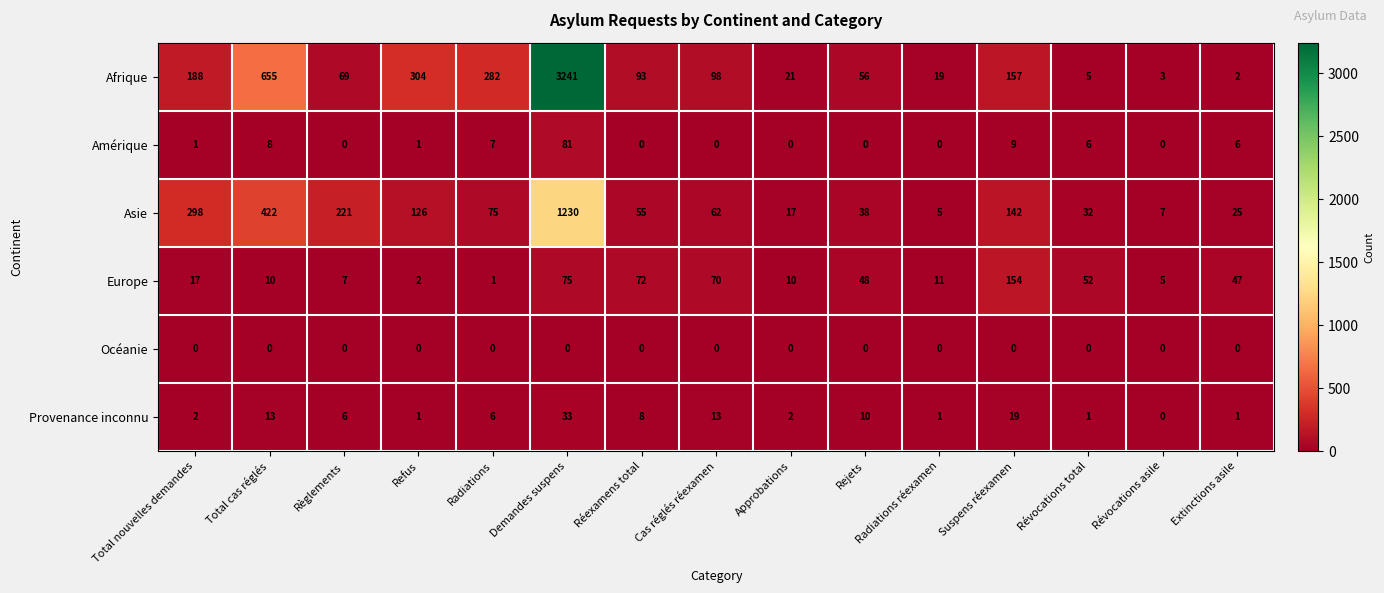

Where is Europe nearest to the value 77?

Demandes suspens